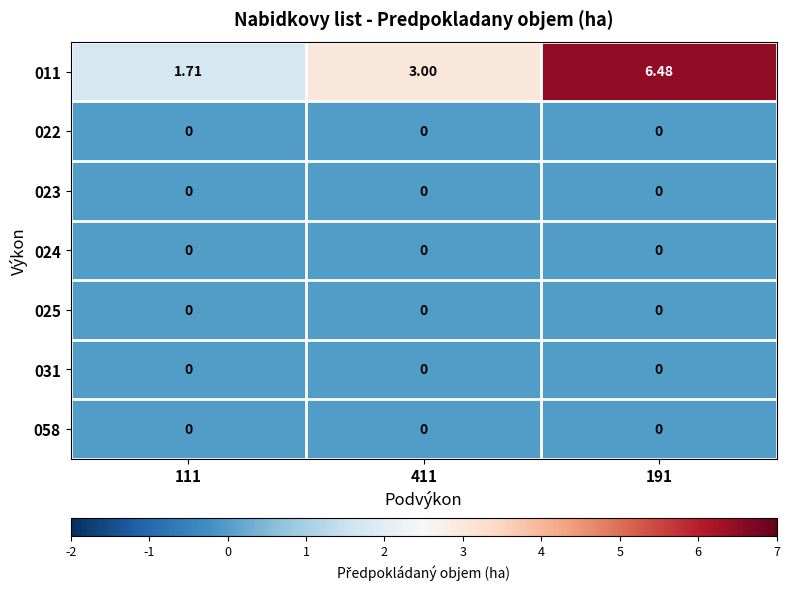

How many distinct data groups are displayed?

7